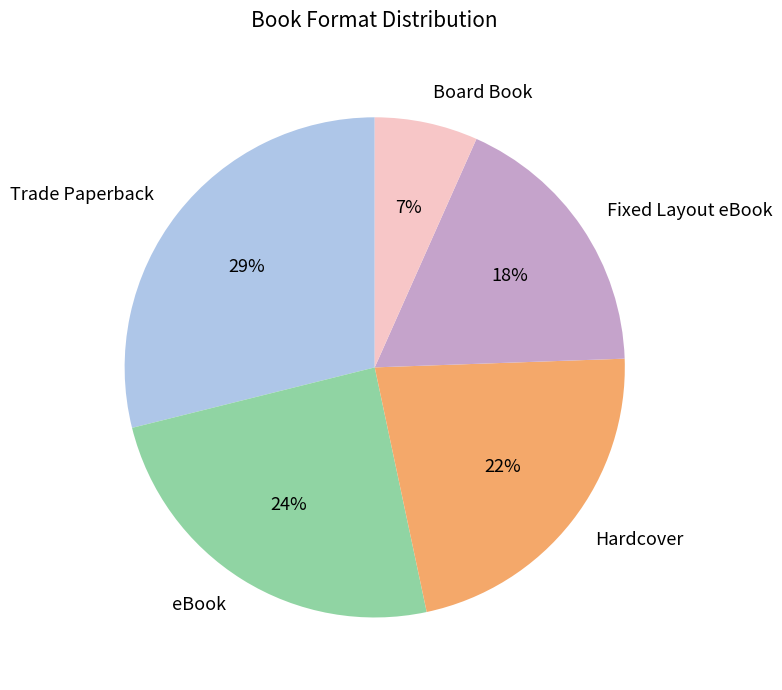

Which has a higher value, Trade Paperback or Fixed Layout eBook?

Trade Paperback